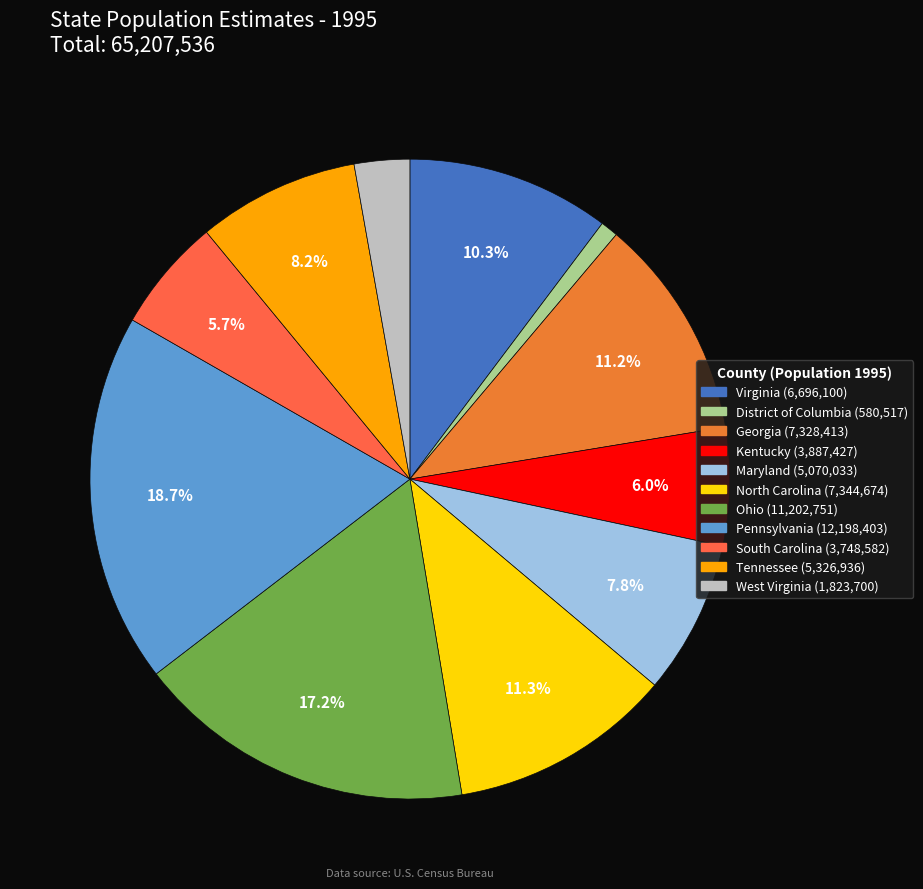

Which has a higher value, District of Columbia or Pennsylvania?

Pennsylvania